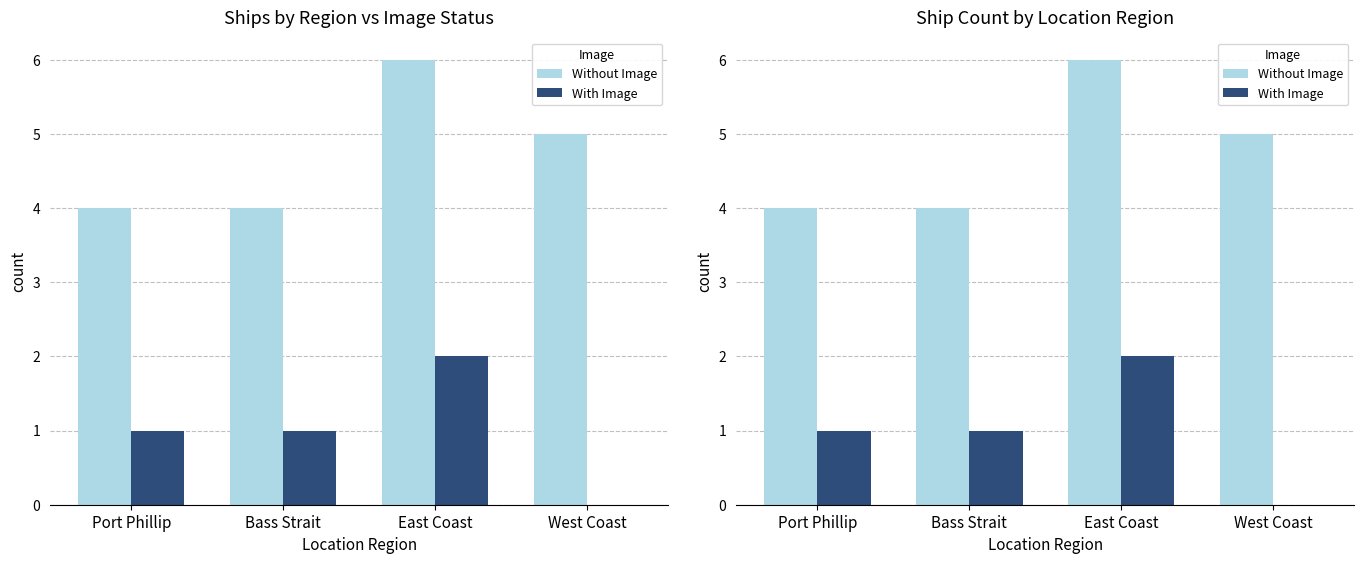

List the series in order of their peak value, lowest first.

With Image, Without Image